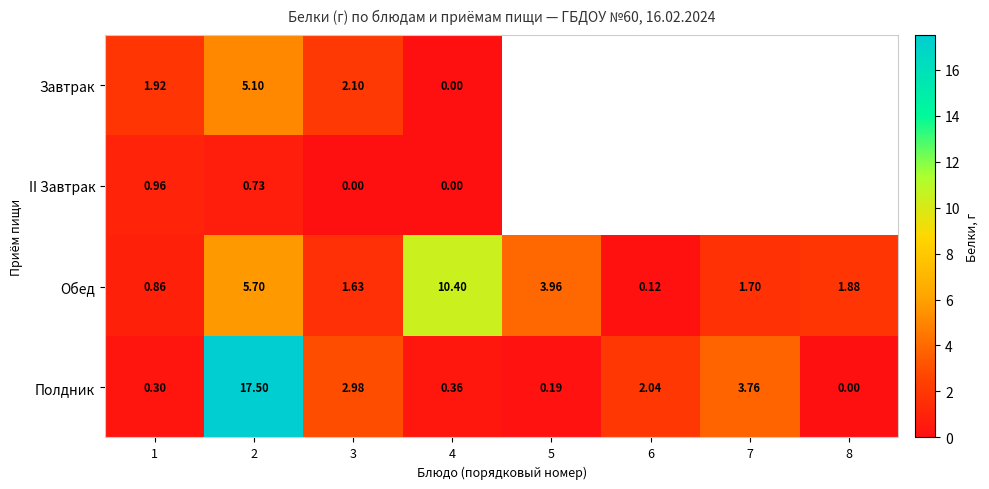

Is the value of Обед at 6 greater than the value of Завтрак at 2?

No